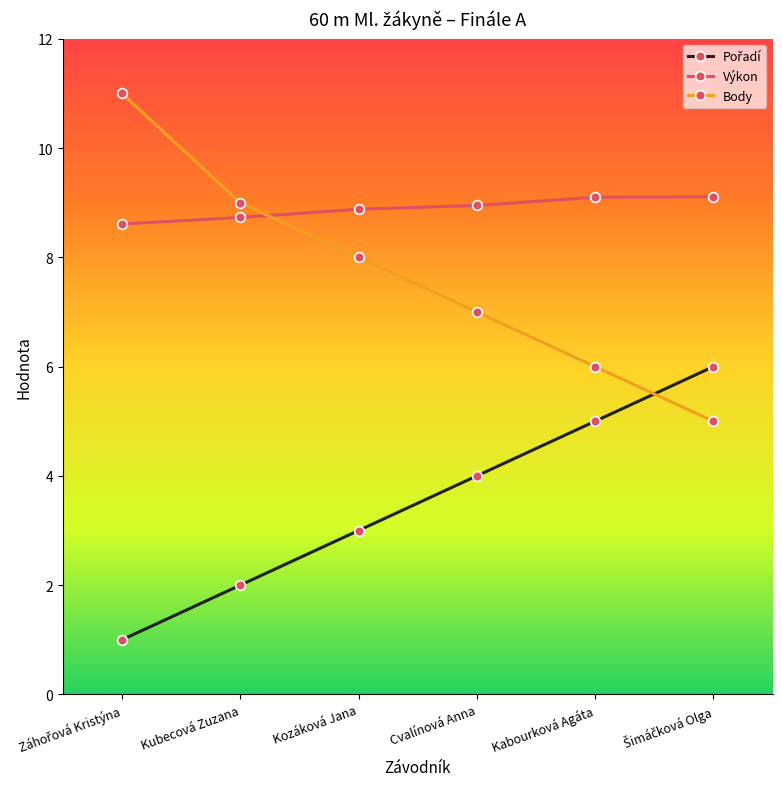

How many times do Výkon and Body cross each other?

1